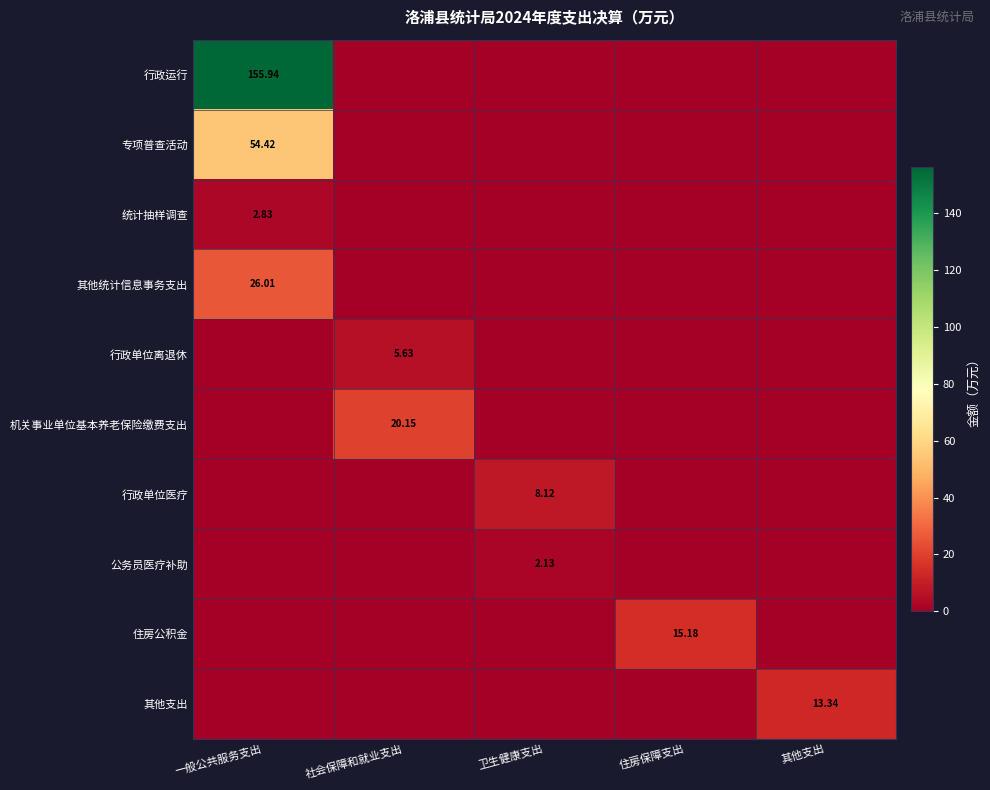

At which category is the sum across all series the highest?

一般公共服务支出